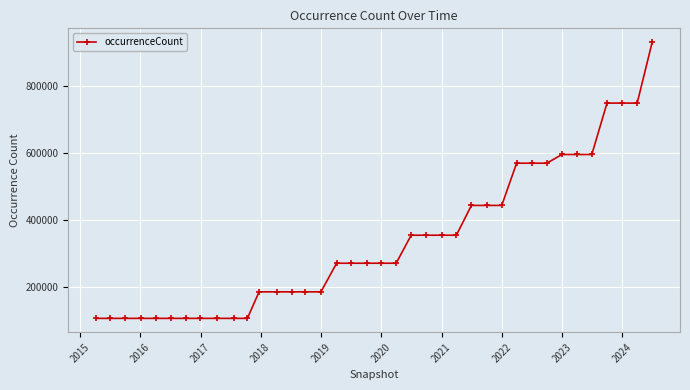

What is the maximum value shown in the chart?

930759